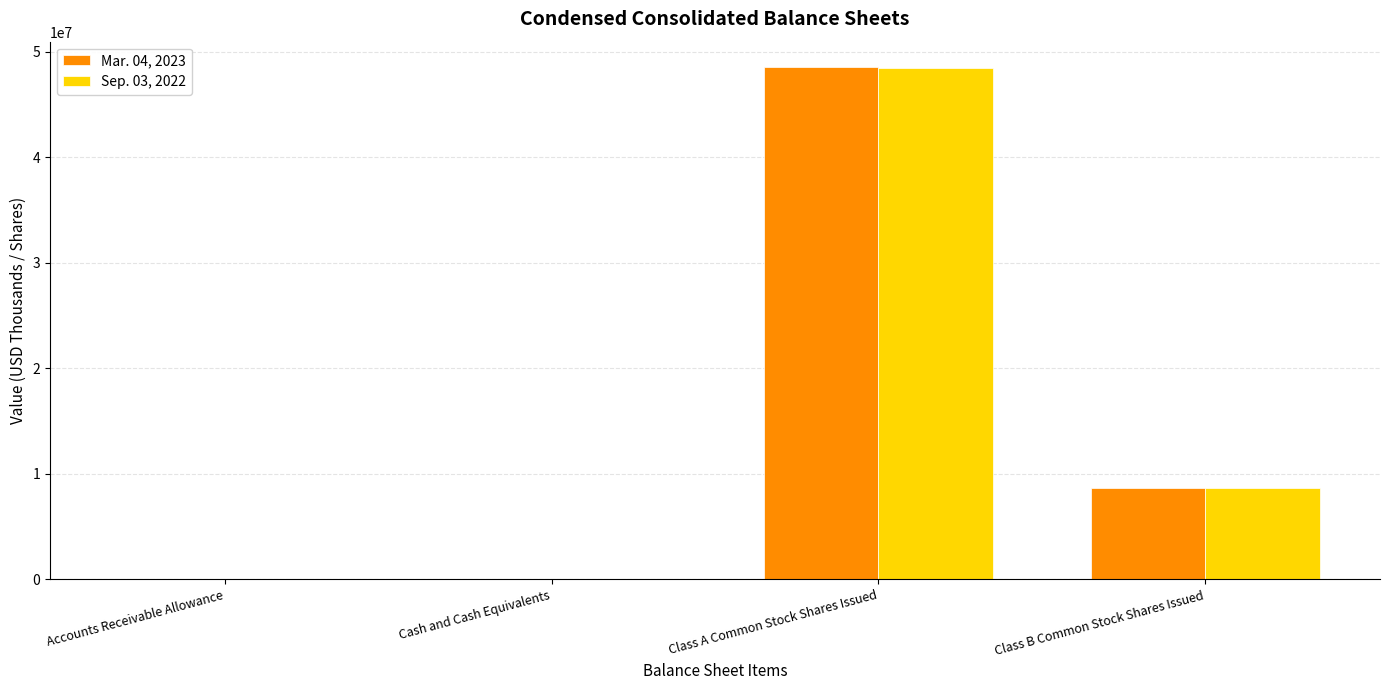

At which category is the sum across all series the highest?

Class A Common Stock Shares Issued